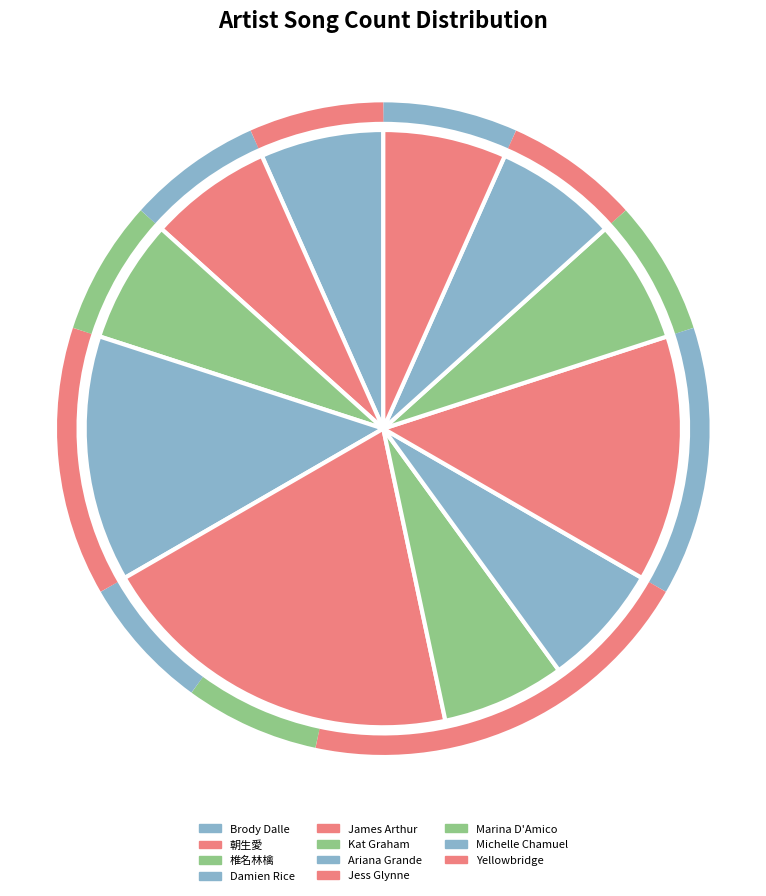

Is there a majority slice in this chart?

No